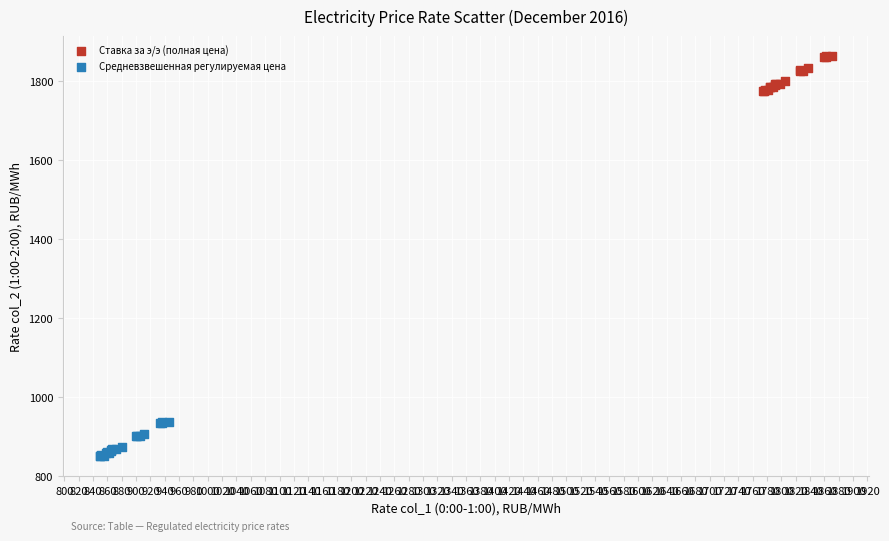

Which series contains the lowest Y value?

Средневзвешенная регулируемая цена